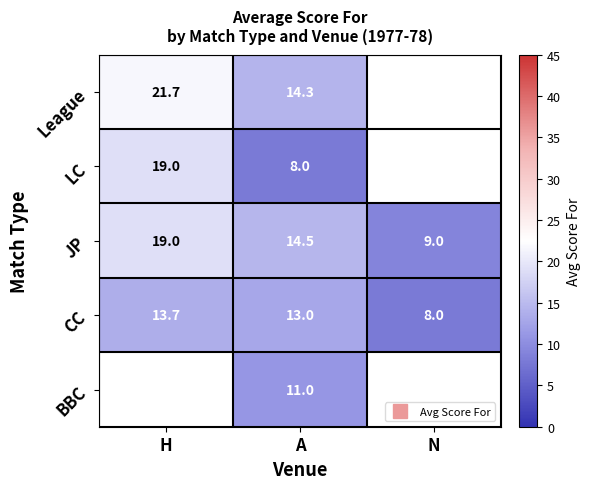

What is the average value of the CC series?

11.6